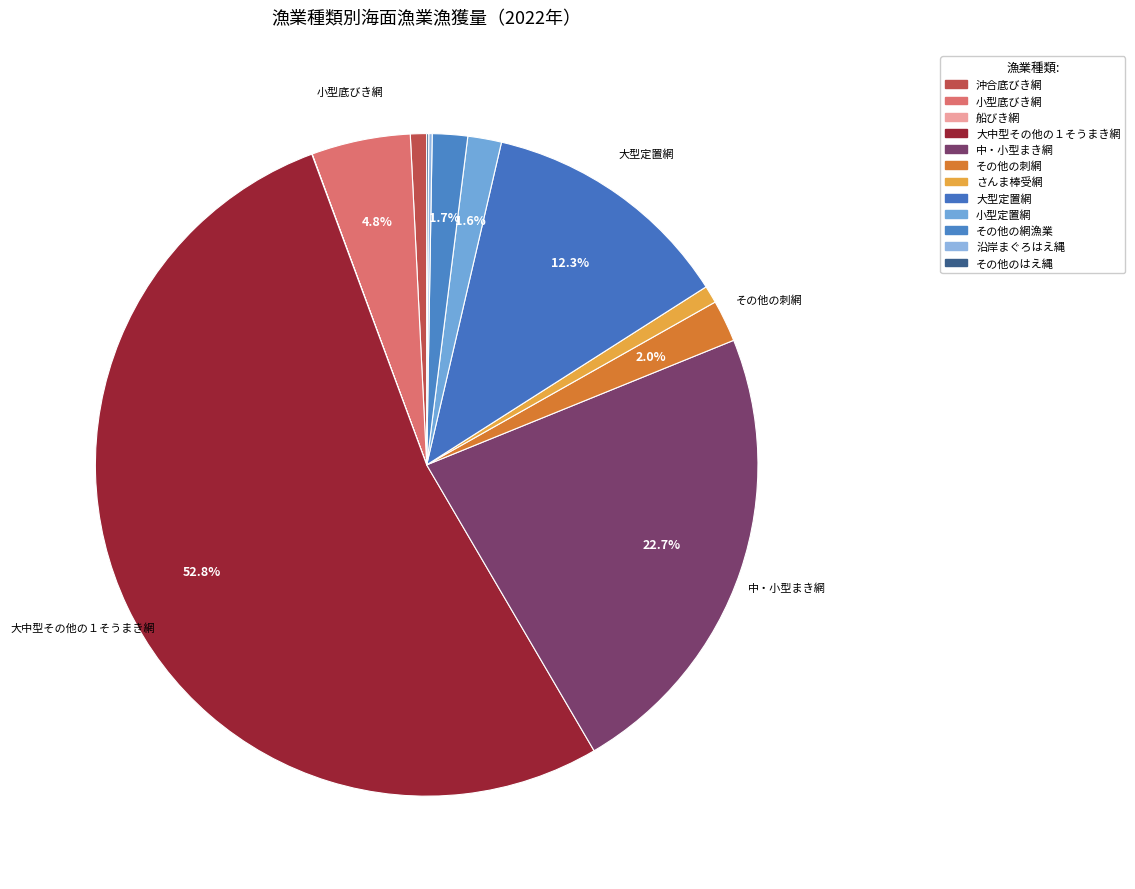

What percentage is NOT represented by 中・小型まき網?

77.3%